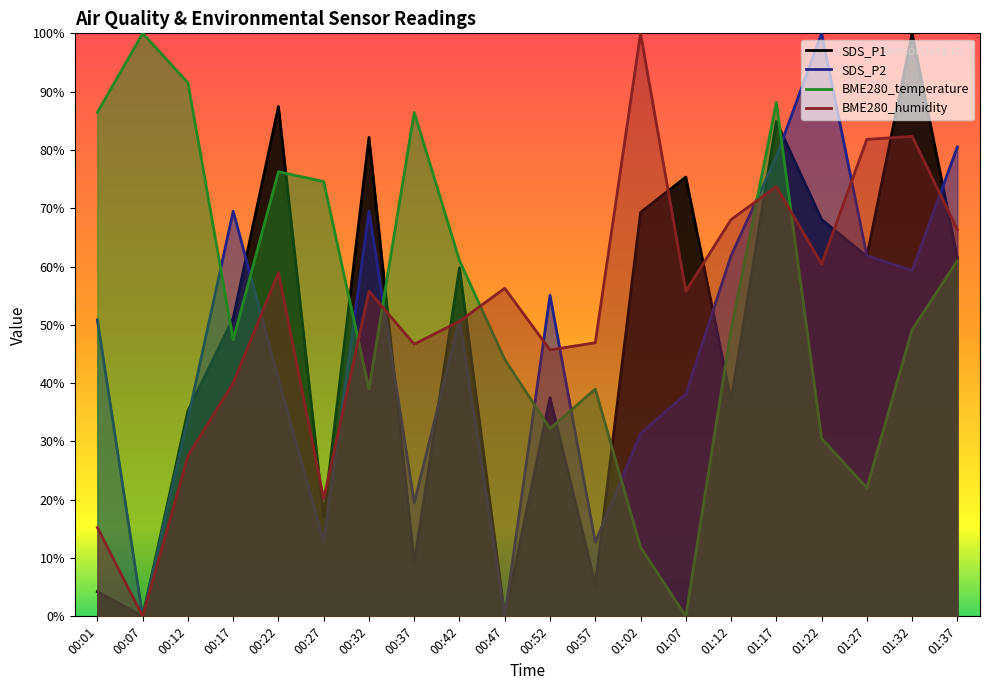

How many intersections are there between BME280_temperature and SDS_P2?

9